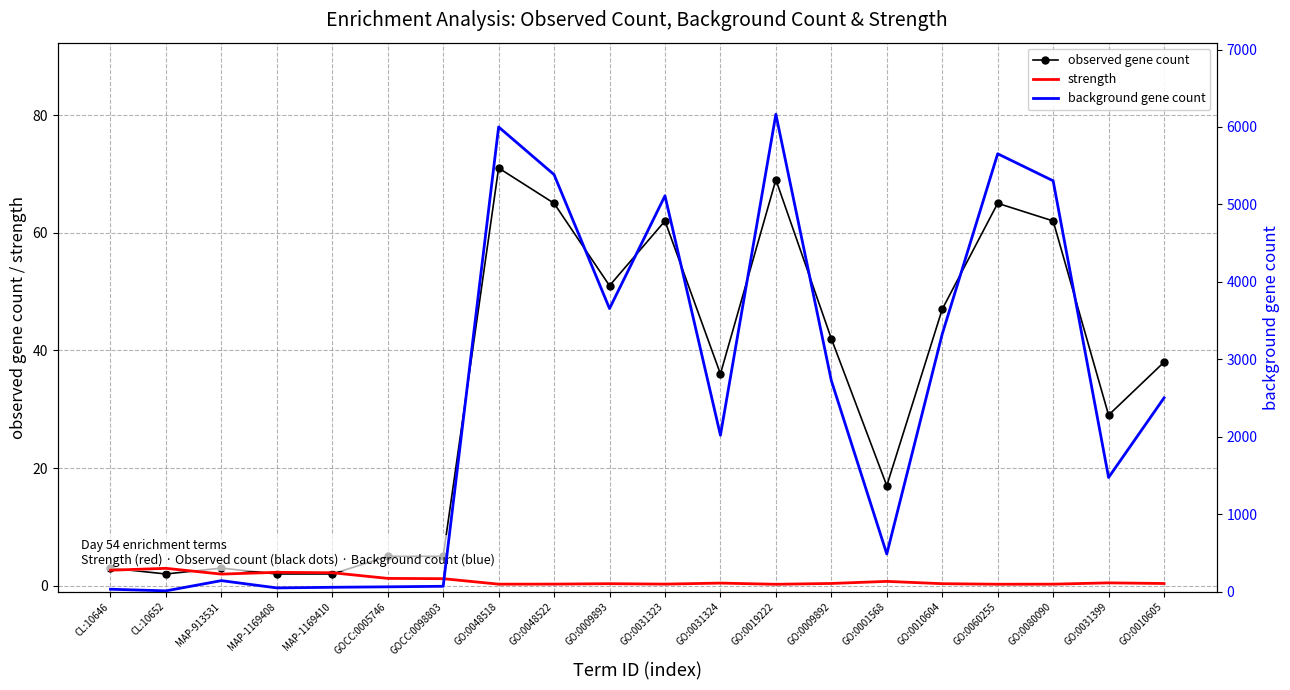

What is the difference between the second highest and second lowest values in the background gene count series?

5969.0